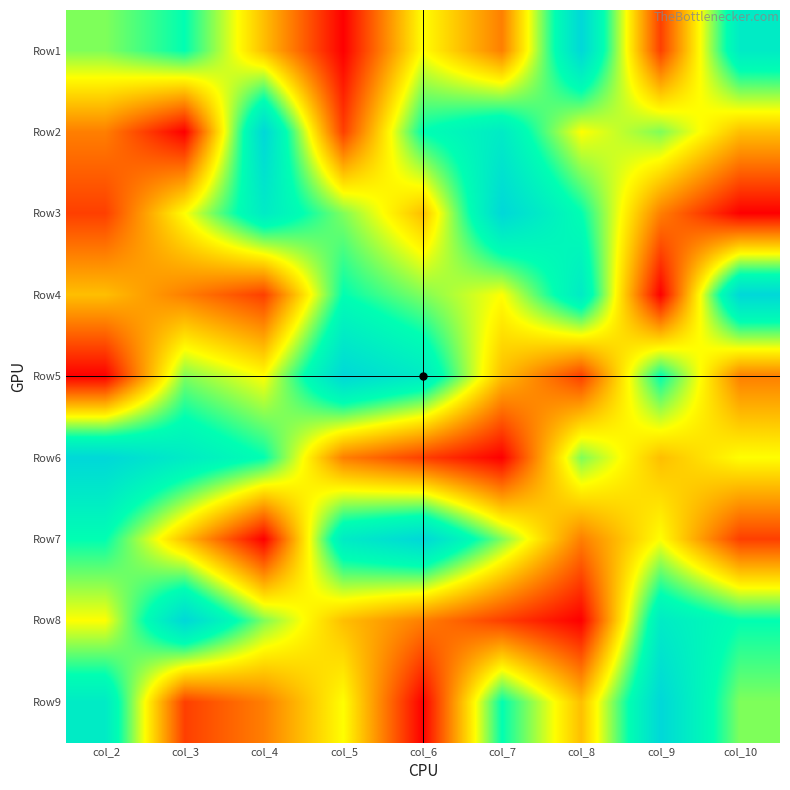

What is the total value across all series at col_10?

45